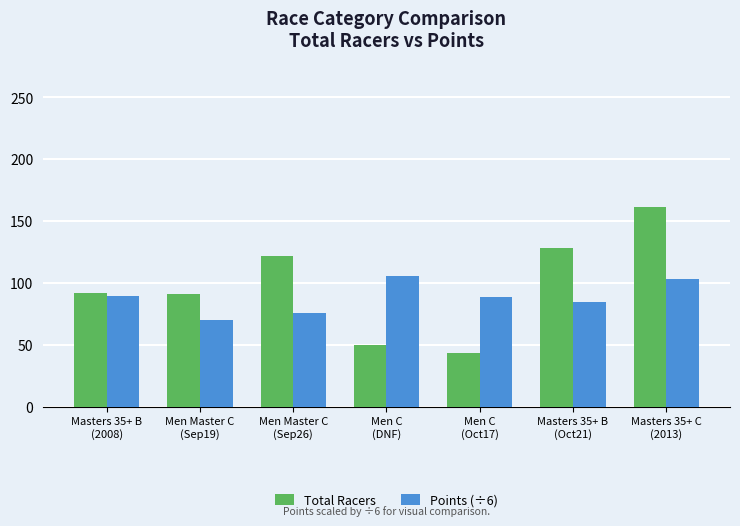

Are the bars grouped side by side (vs. stacked)?

Yes